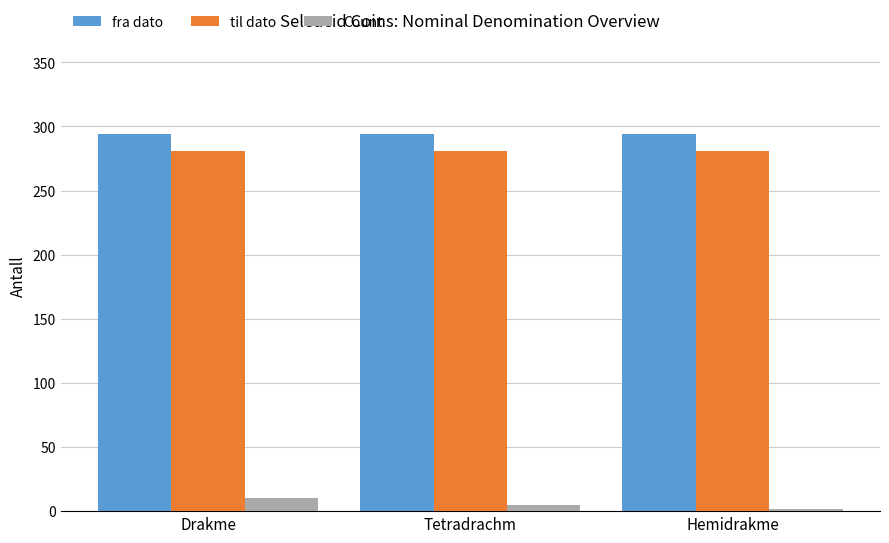

What is the sum of the fra dato values at Hemidrakme and Drakme?

588